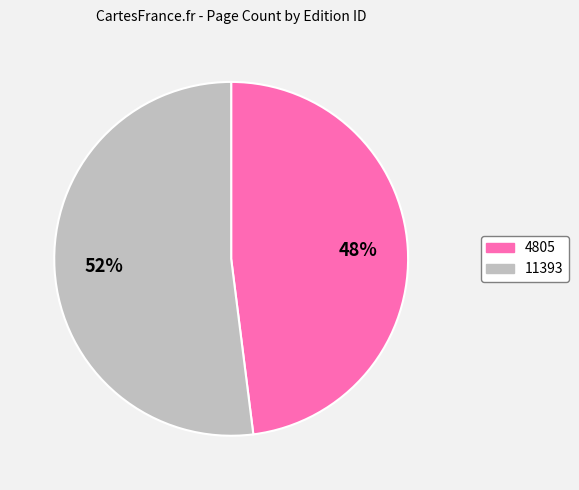

To the nearest percent, what is the difference between the largest and smallest slice percentages?

4%